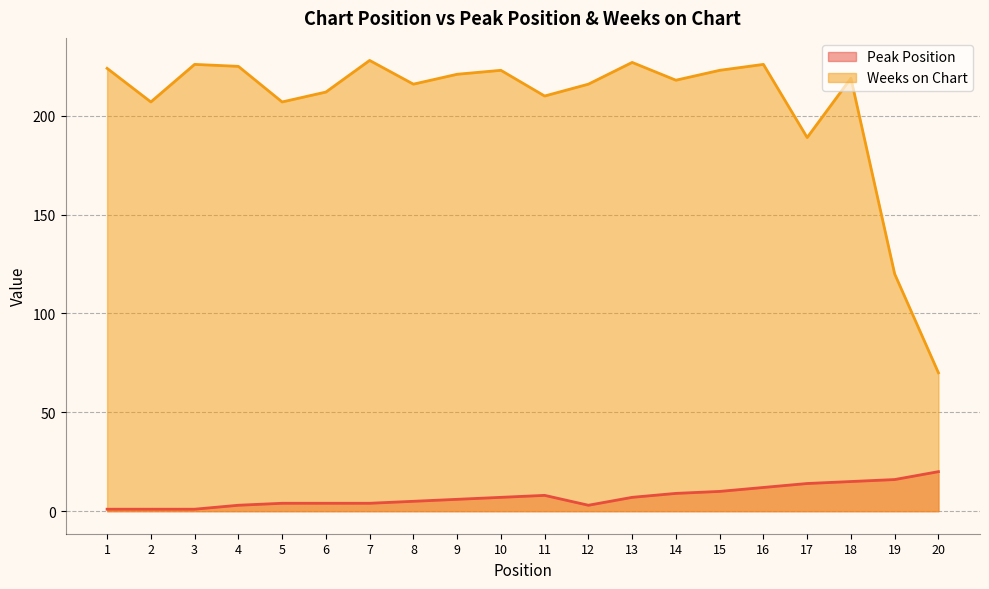

True or false: Peak Position and Weeks on Chart cross at least once.

False